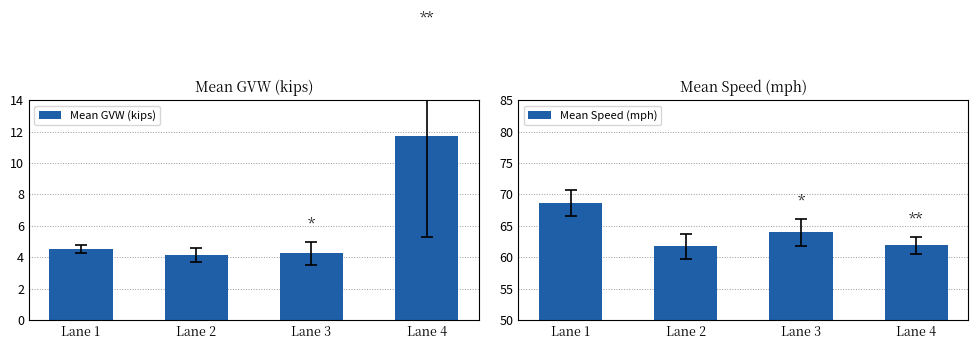

At which label is Mean GVW (kips) closest to 7?

Lane 1